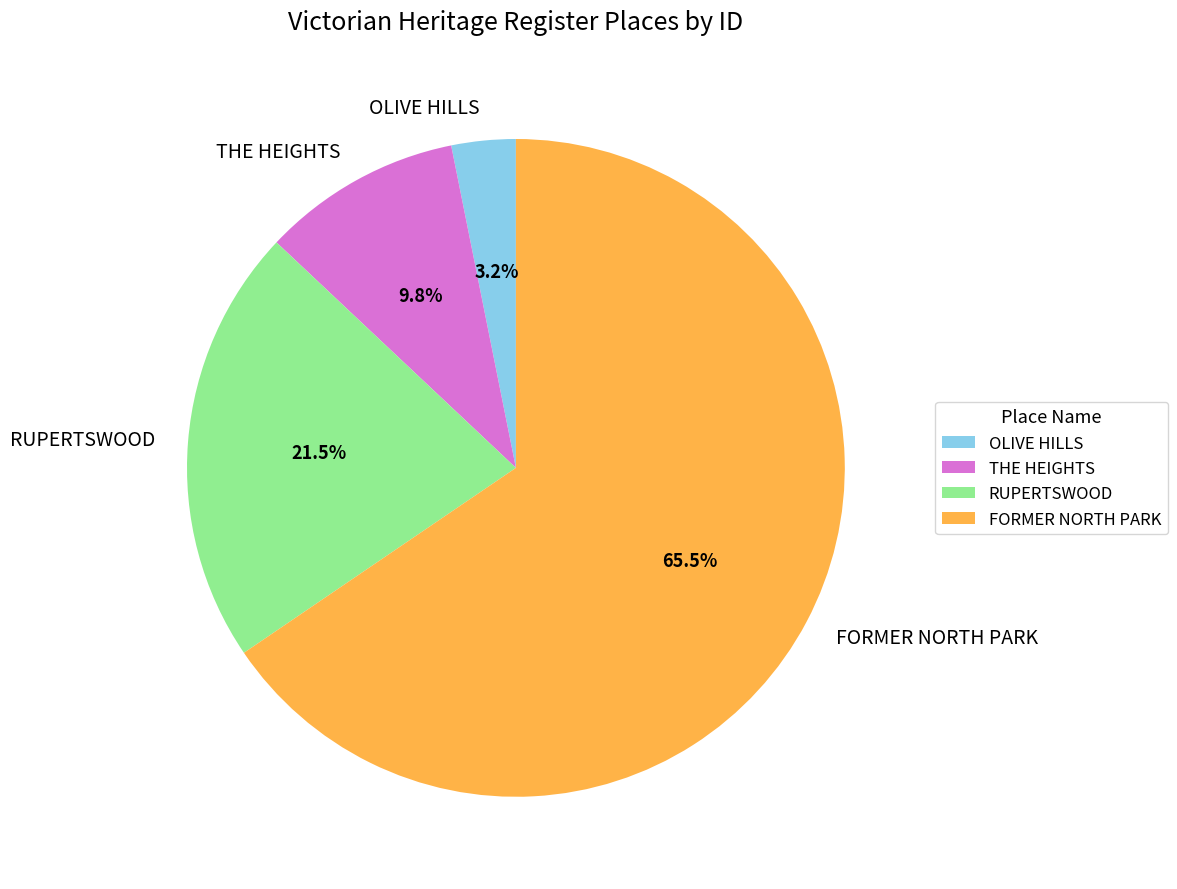

Rank the categories by value from highest to lowest.

FORMER NORTH PARK, RUPERTSWOOD, THE HEIGHTS, OLIVE HILLS